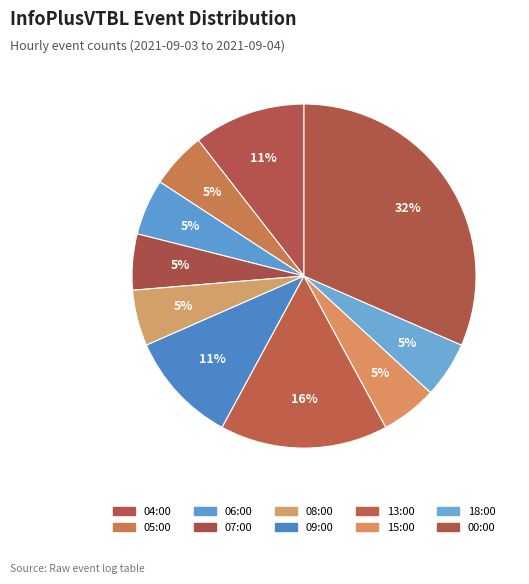

Rank the categories by value from highest to lowest.

00:00, 13:00, 04:00, 09:00, 05:00, 06:00, 07:00, 08:00, 15:00, 18:00